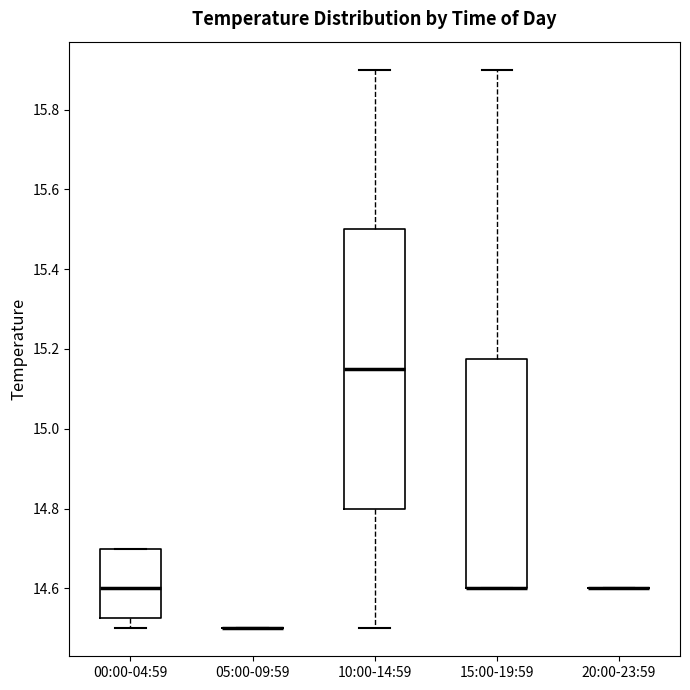

Which box is the tallest, from its lower edge to its upper edge?

10:00-14:59